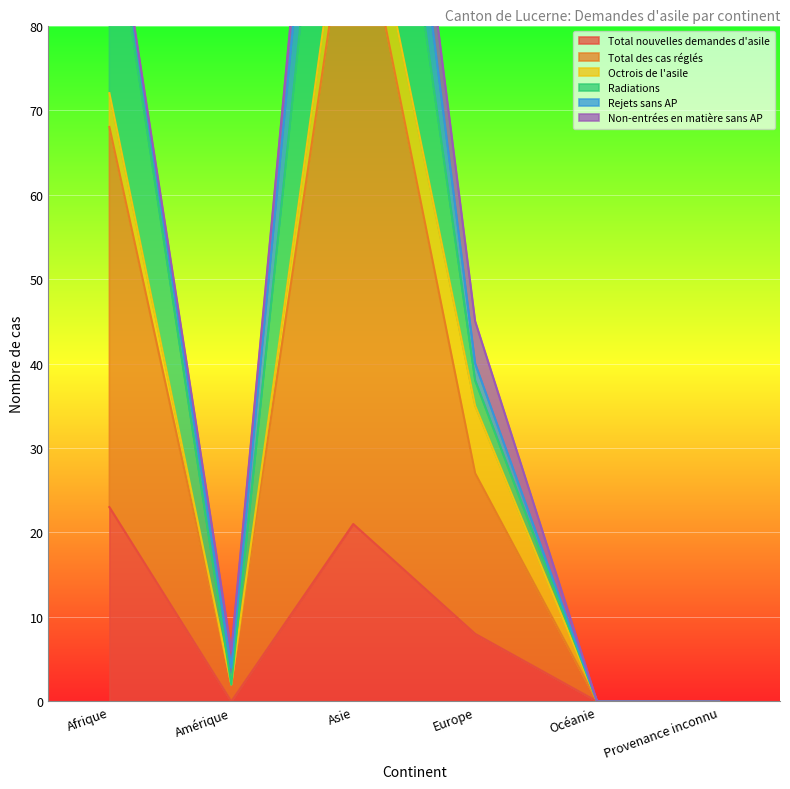

What is the highest value of the Total nouvelles demandes d'asile series?

23